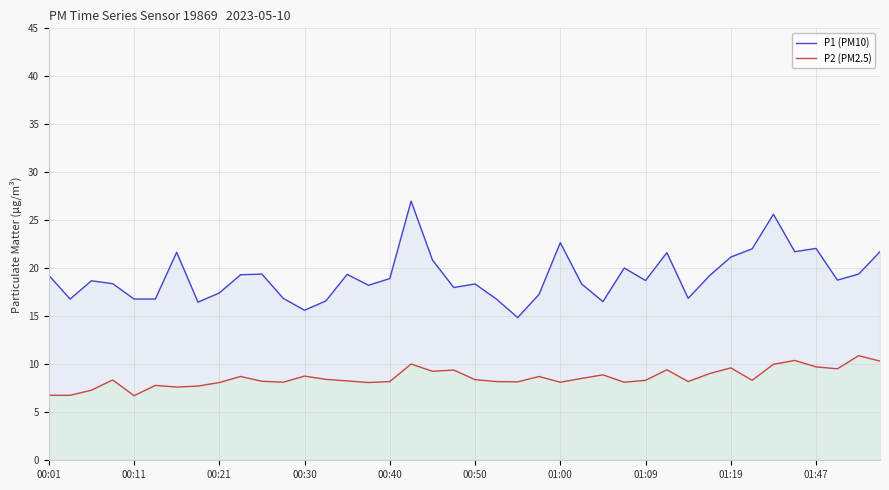

What is the greatest value displayed?

27.0